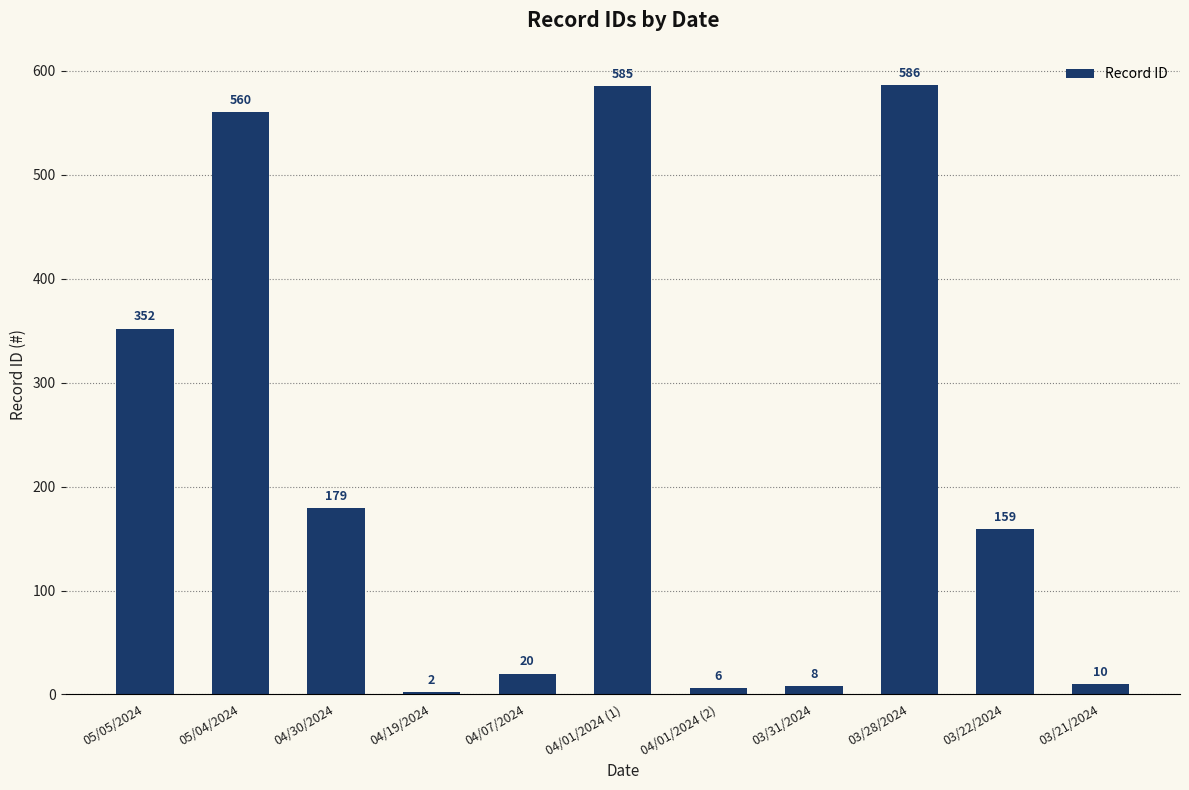

The chart shows a value of 762 at 04/01/2024 (1). True or false?

False